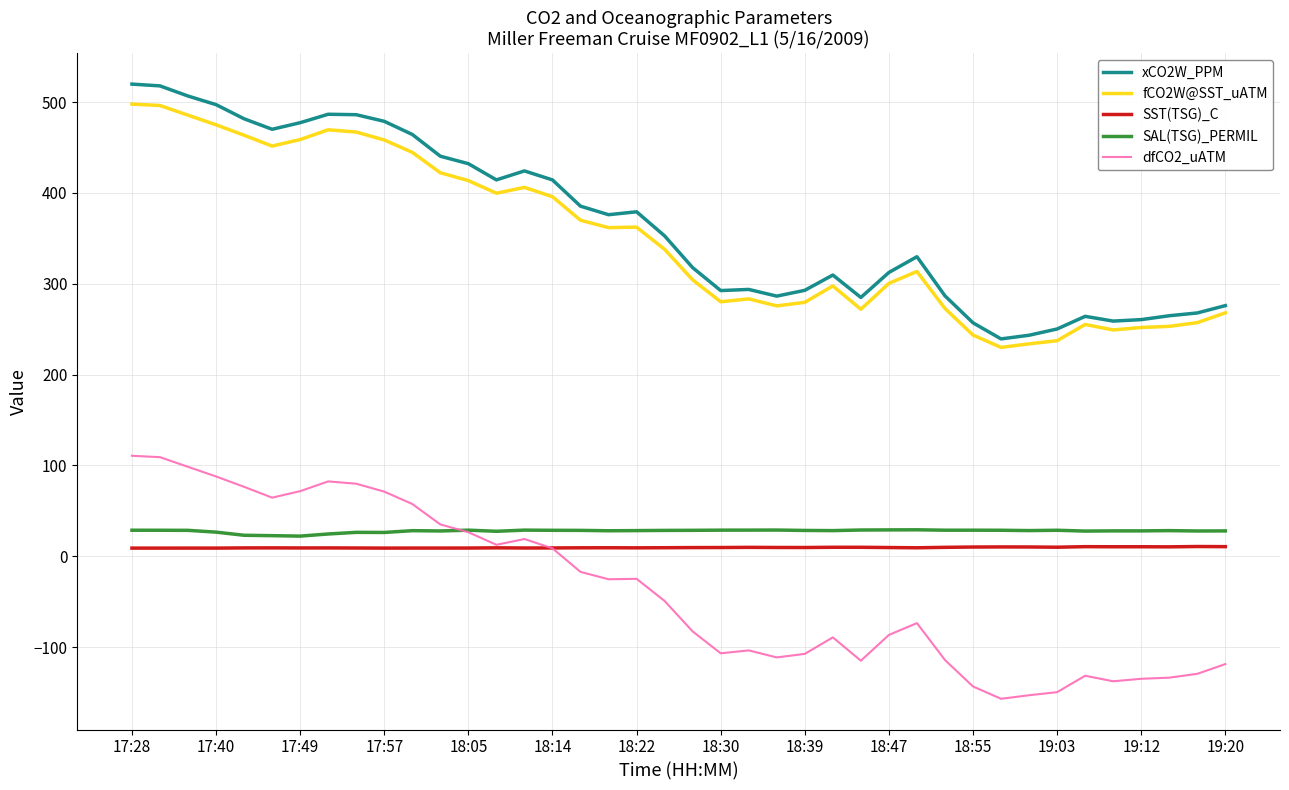

What is the difference between the second highest and second lowest values in the xCO2W_PPM series?

274.5